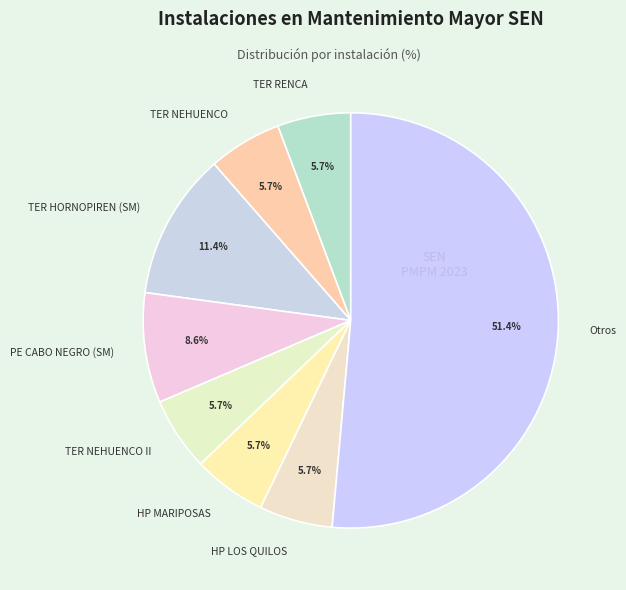

Do TER RENCA and Otros together represent more than half of the pie?

Yes